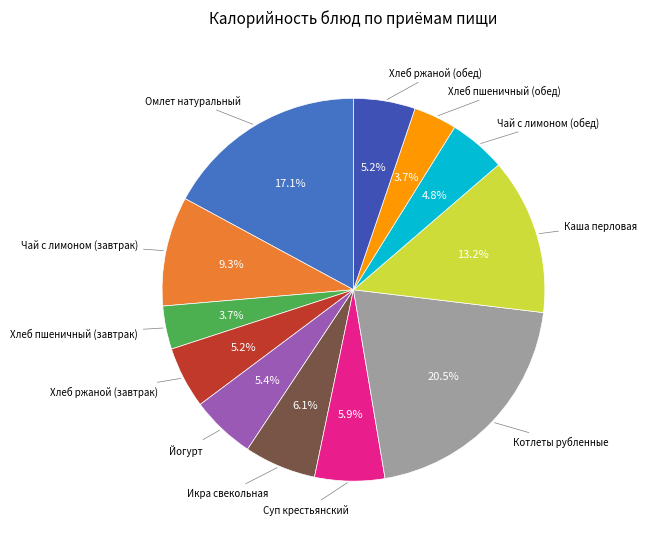

How many segments does this pie chart have?

12